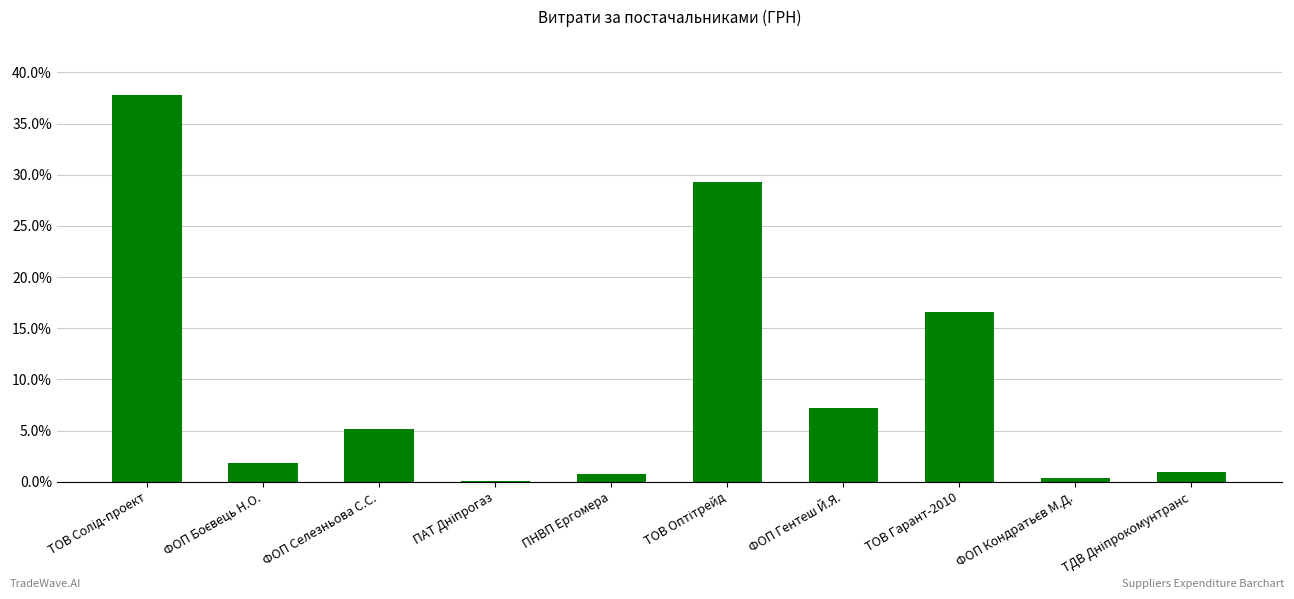

Where is the data nearest to the value 18?

ТОВ Гарант-2010